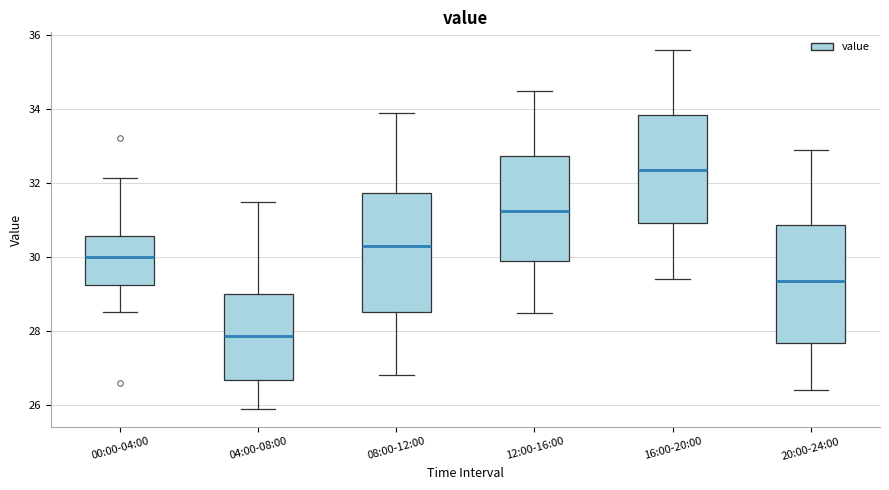

Which box's median line is the highest?

16:00-20:00